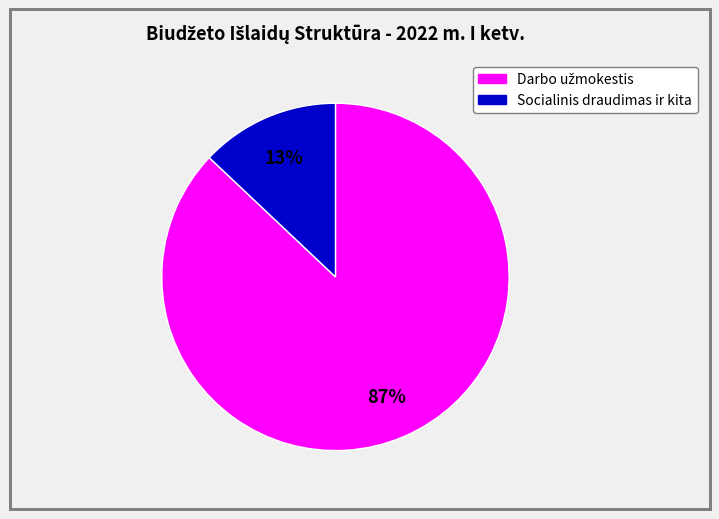

Is there a majority slice in this chart?

Yes